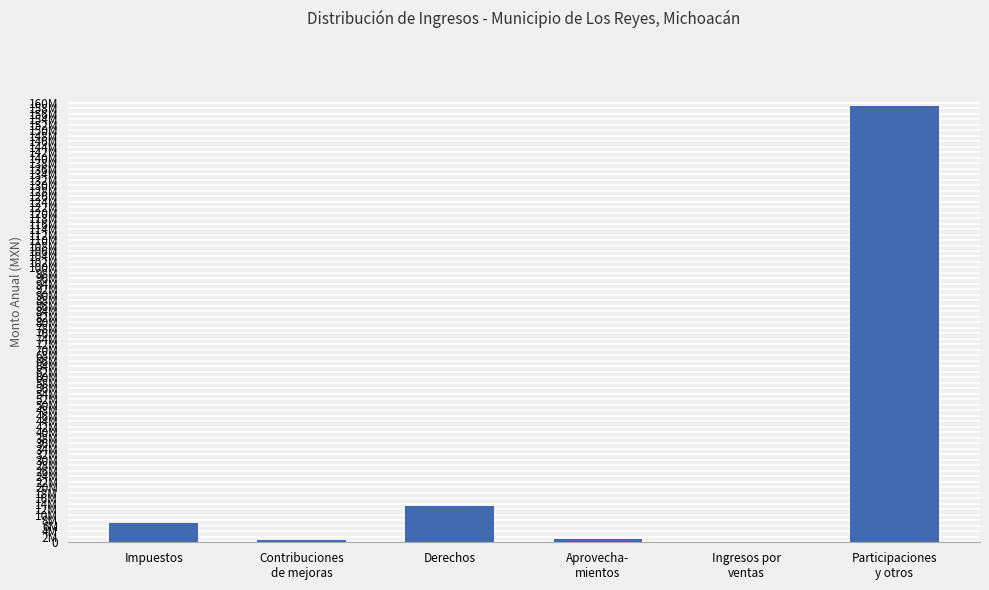

Are the bars horizontal?

No